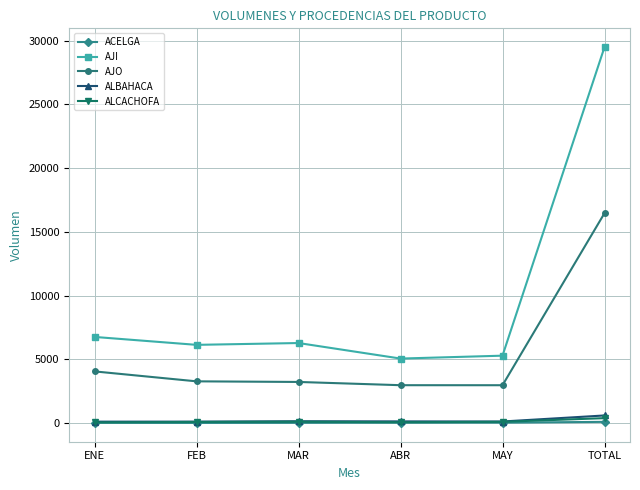

Does the chart have visible grid lines?

Yes